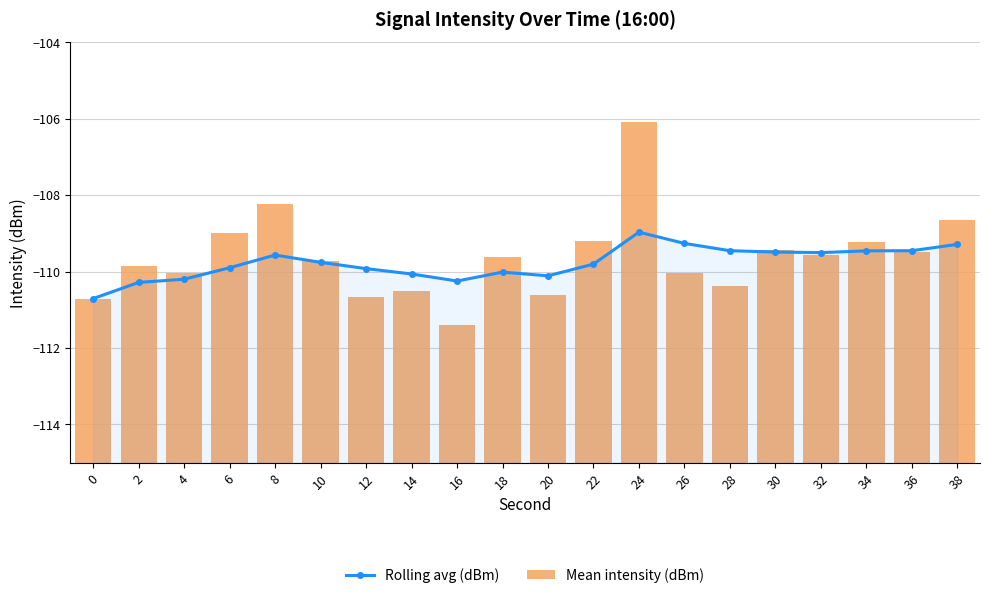

Rank the categories by Rolling avg (dBm) value from highest to lowest.

24, 26, 38, 36, 28, 34, 30, 32, 8, 10, 22, 6, 12, 18, 14, 20, 4, 16, 2, 0